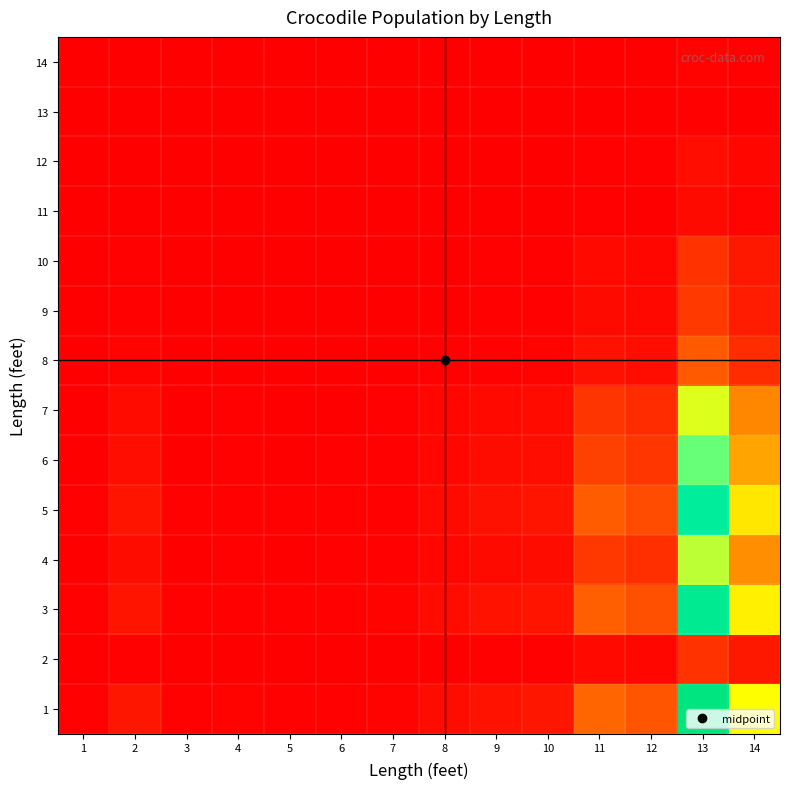

What is the total value across all series at 8?

0.1